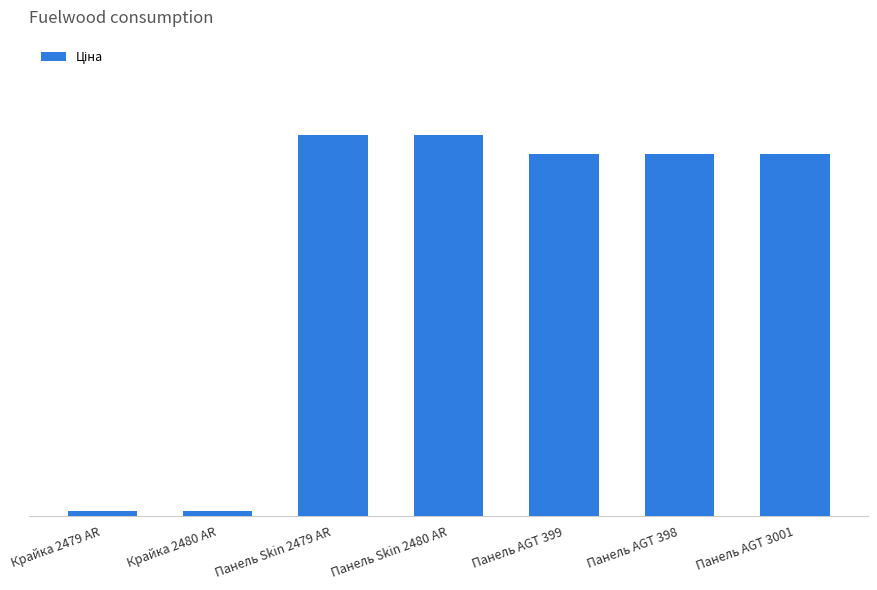

What is the change in value from Панель Skin 2479 AR to Панель AGT 398?

-357.5